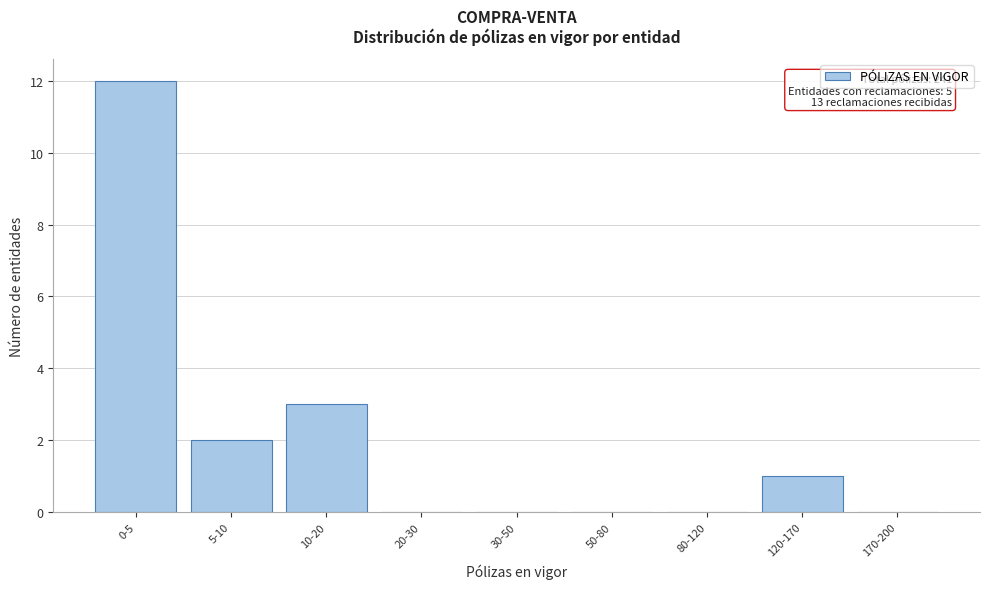

Reading left to right, what are all the values shown in this chart?

0-5=12	5-10=2	10-20=3	20-30=0	30-50=0	50-80=0	80-120=0	120-170=1	170-200=0